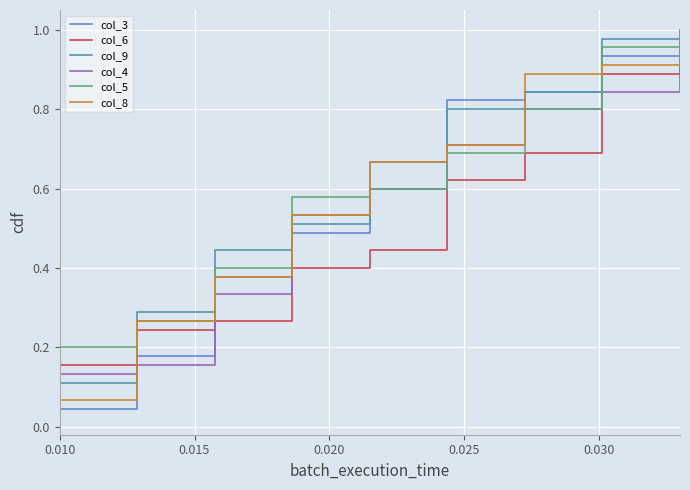

Which series has the largest range (max minus min)?

col_3